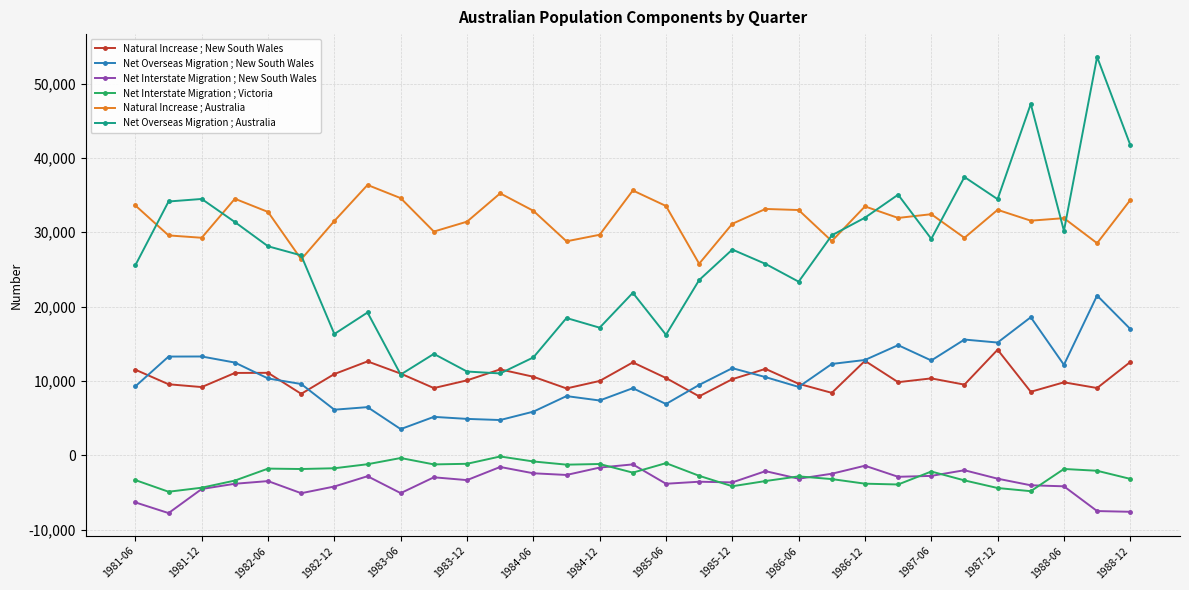

Which series has the largest range (max minus min)?

Net Overseas Migration ; Australia